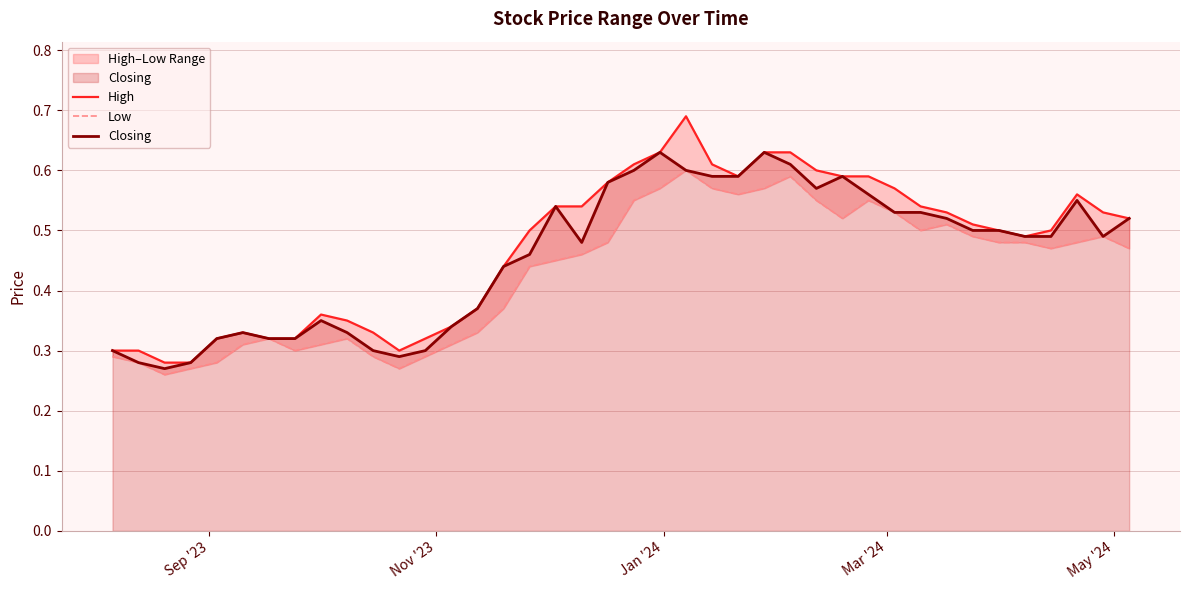

Which series has the largest total across all categories?

High